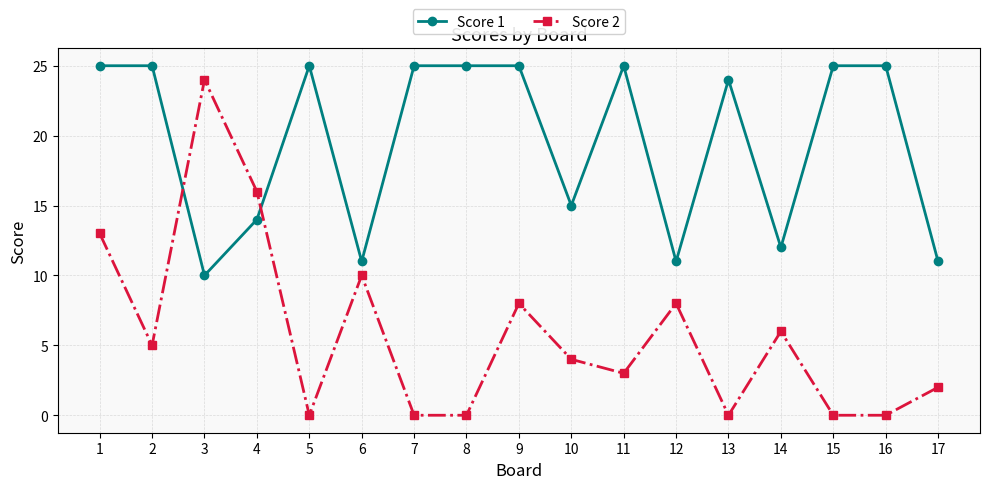

What are all the series names shown in the legend?

Score 1, Score 2